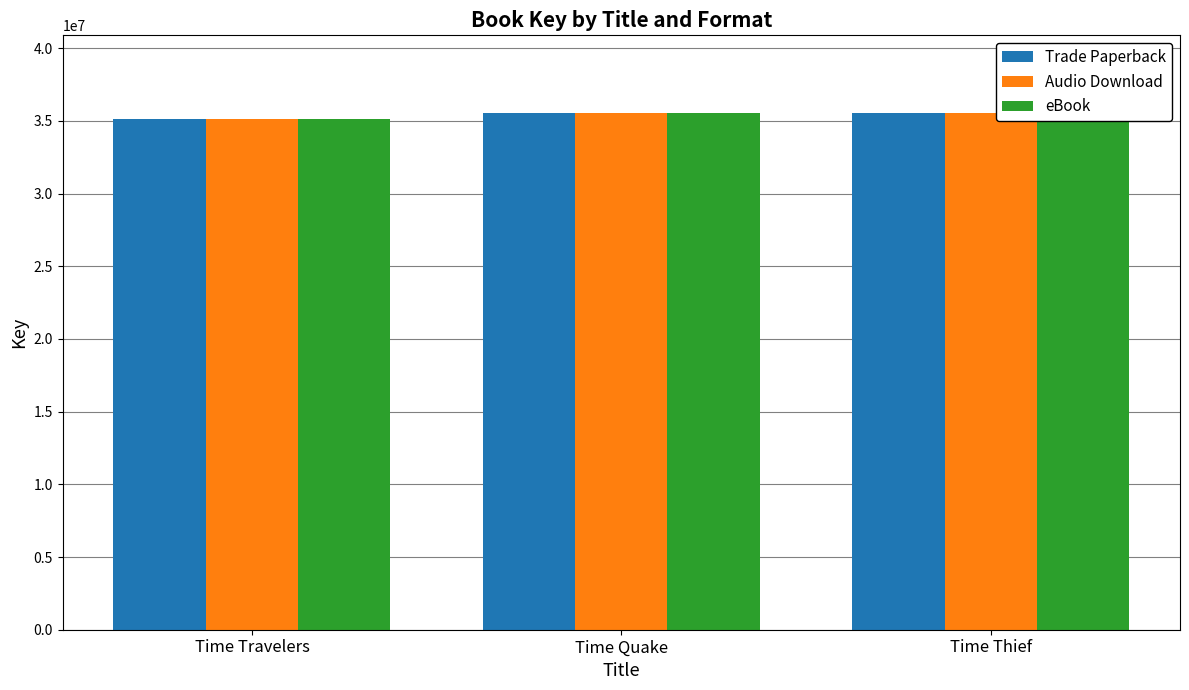

Does the chart contain any negative values?

No